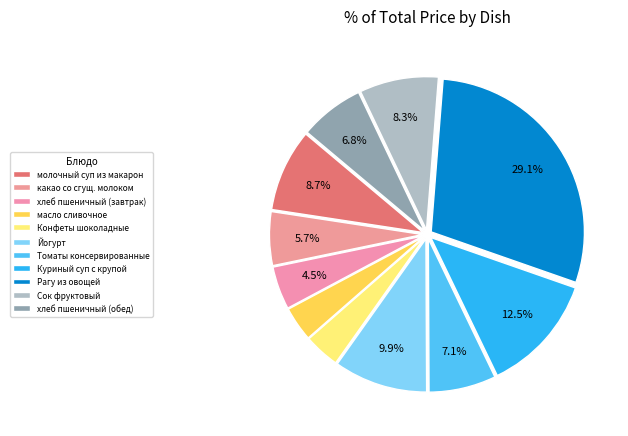

Rank the categories by value from highest to lowest.

Рагу из овощей, Куриный суп с крупой, Йогурт, молочный суп из макарон, Сок фруктовый, Томаты консервированные, хлеб пшеничный (обед), какао со сгущ. молоком, хлеб пшеничный (завтрак), Конфеты шоколадные, масло сливочное